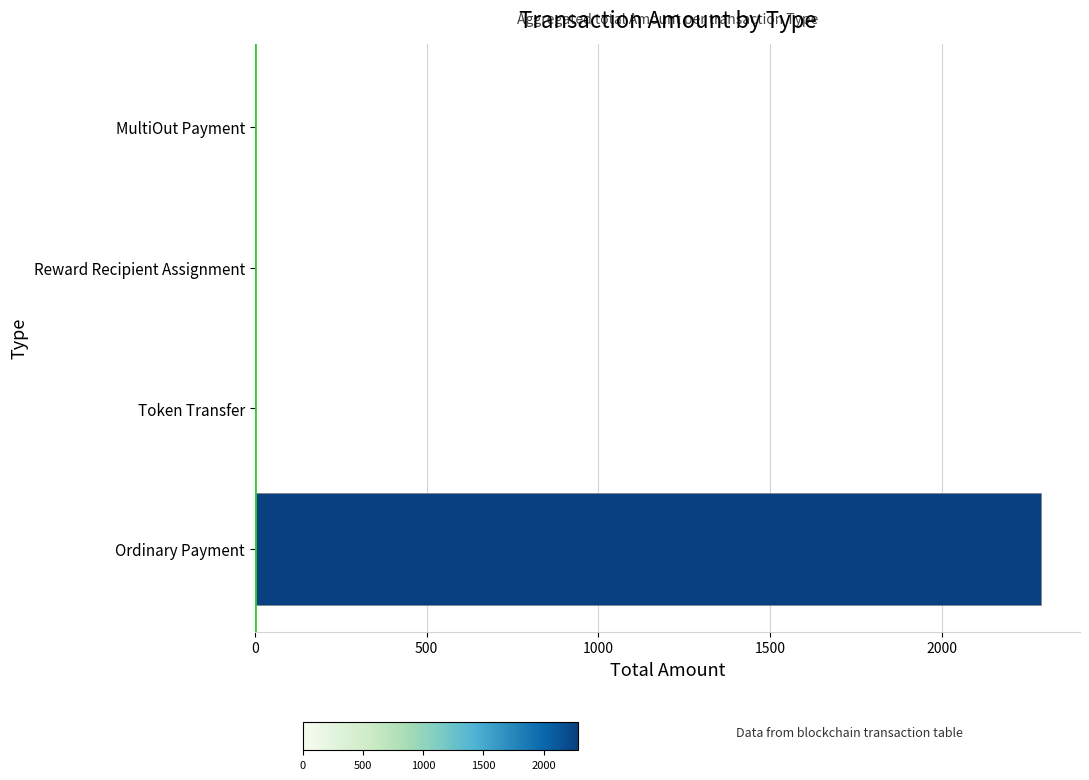

True or false: the data shows 753.3 at Ordinary Payment.

False